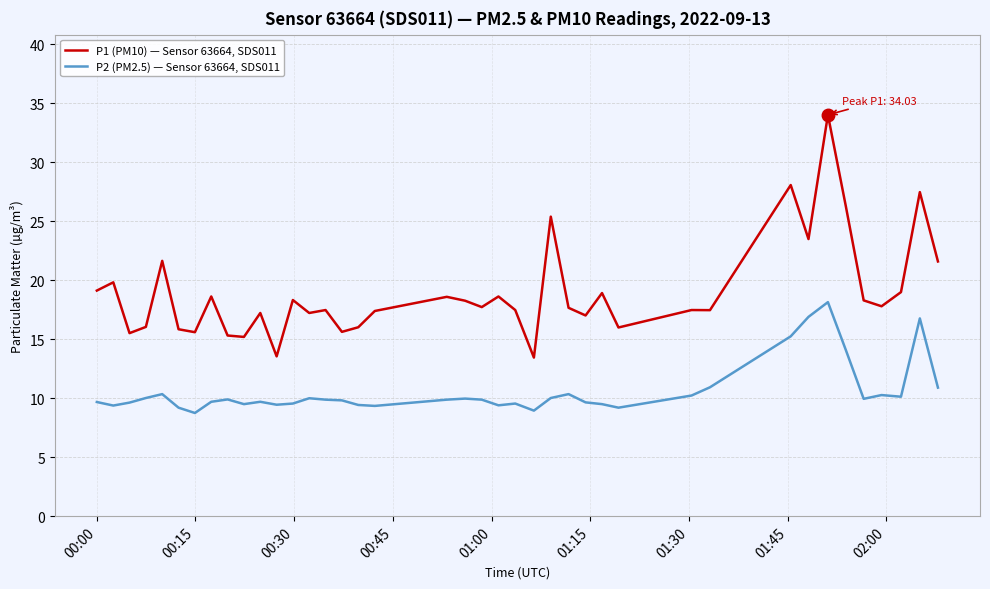

Which series has the largest range (max minus min)?

P1 (PM10) — Sensor 63664, SDS011